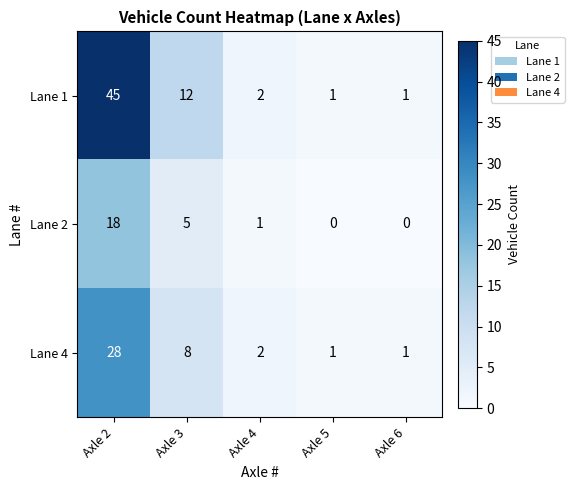

Is the value of Lane 2 at Axle 6 greater than the value of Lane 4 at Axle 3?

No